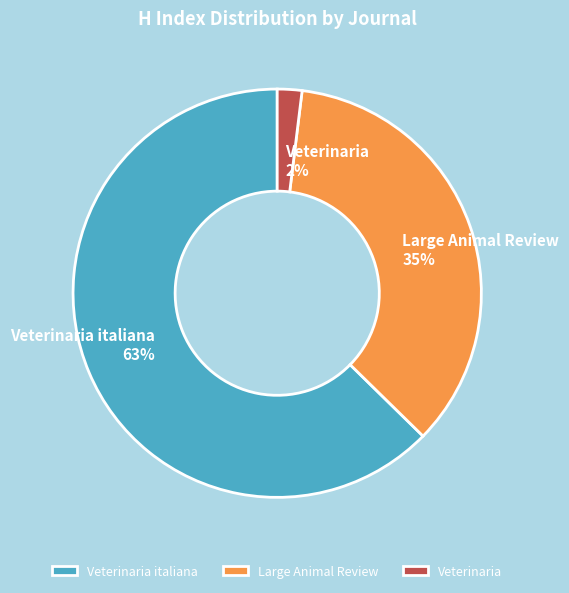

The Large Animal Review slice represents 35% of the pie. True or false?

True